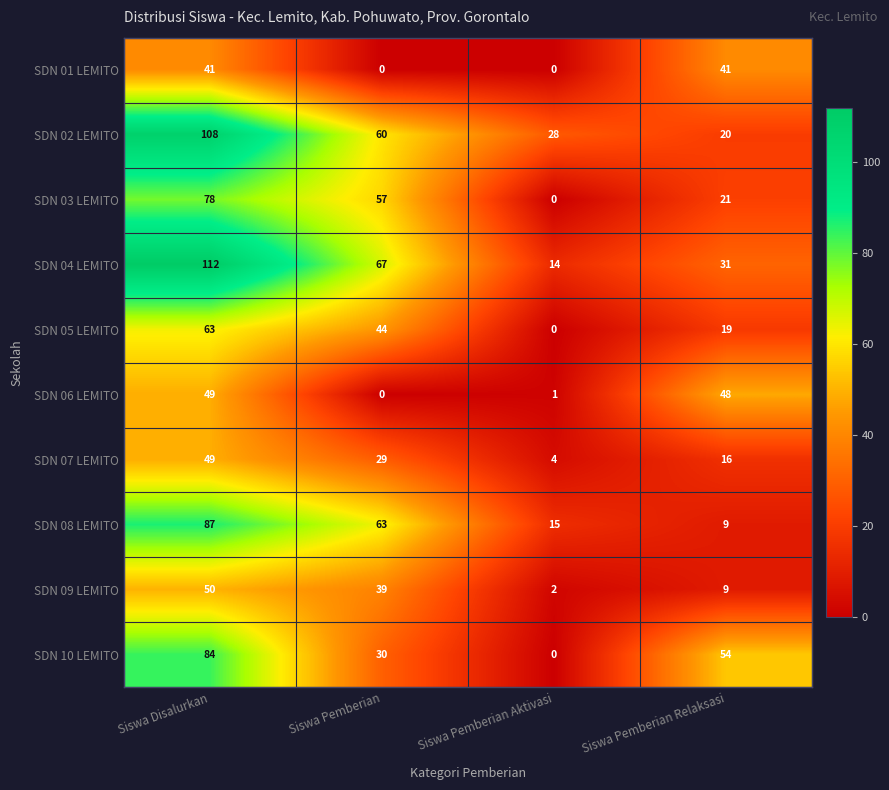

How many SDN 10 LEMITO values are between 30 and 84?

3